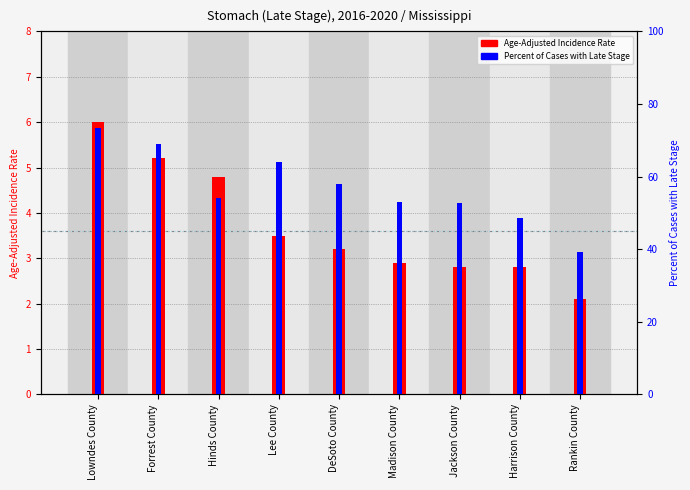

Which category has the lowest value across all series?

Rankin County